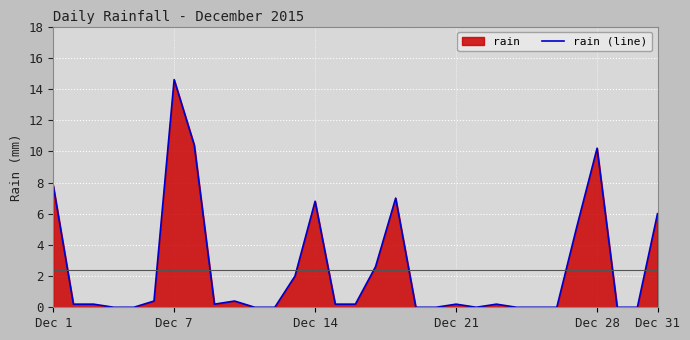

True or false: the data shows 10.4 at 7.

True